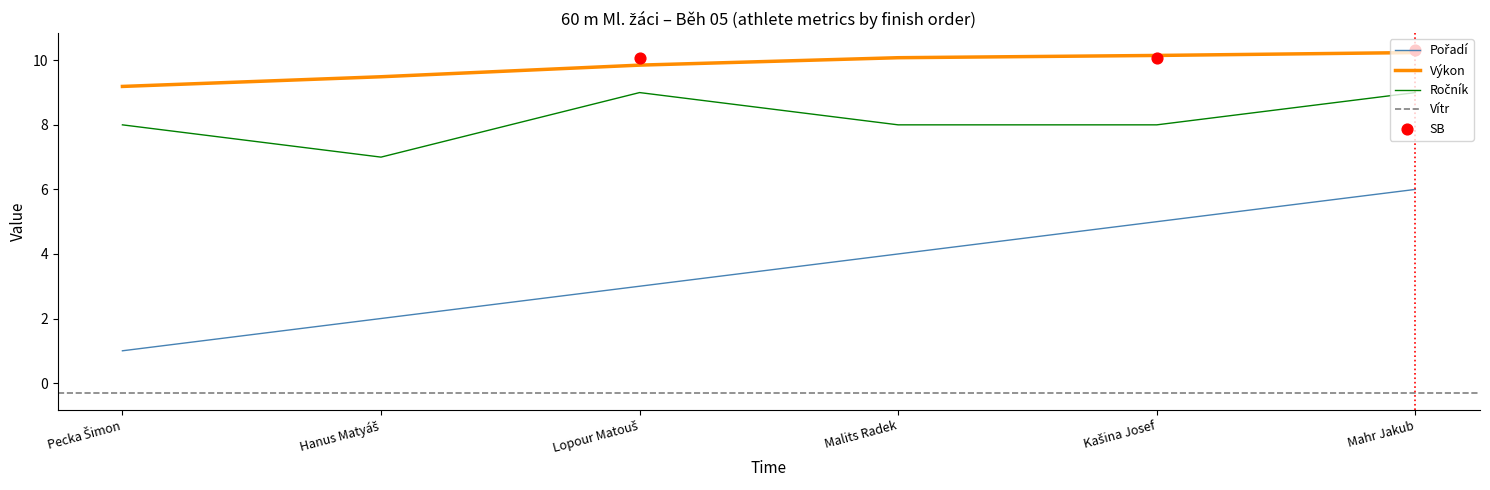

Which series has the widest spread of Y values?

Pořadí